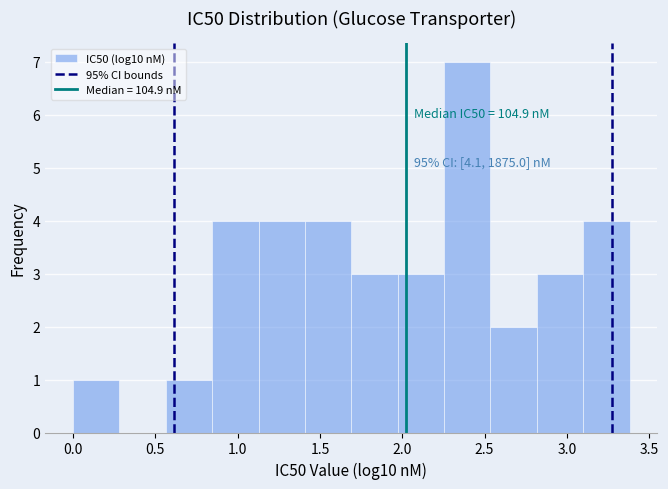

Which range on the x-axis has the tallest bar?

2.25 to 2.55